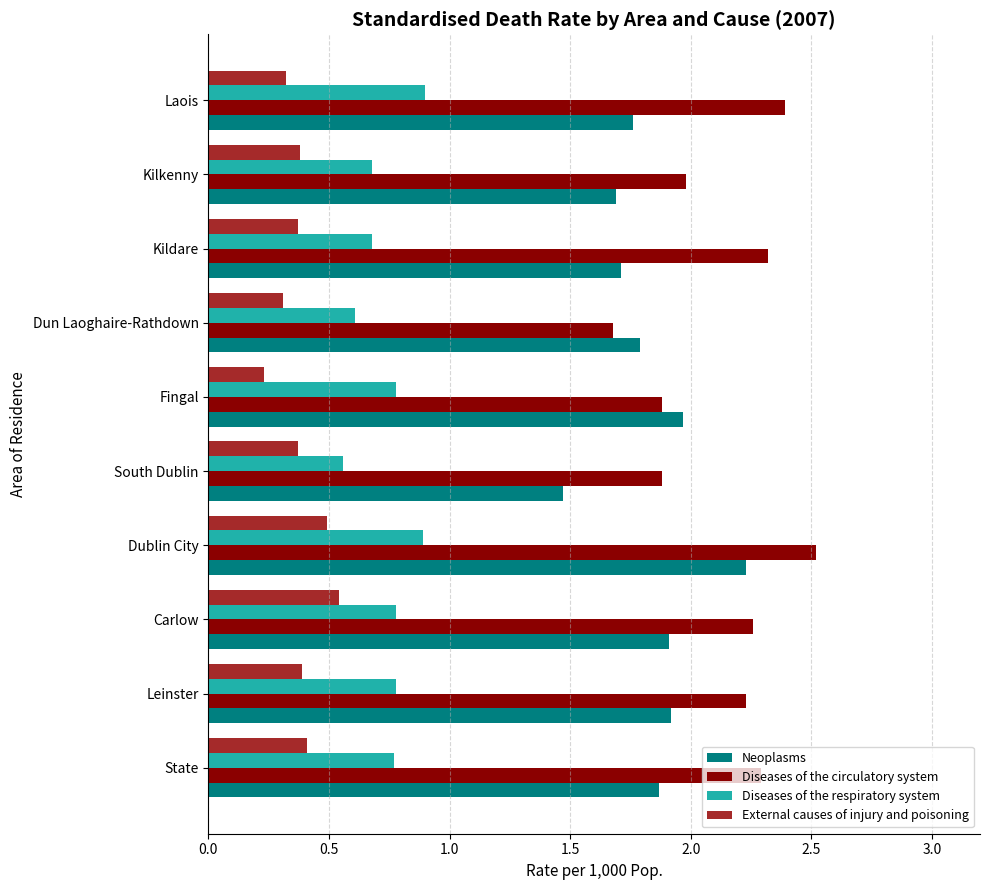

How many data points does each series have?

10